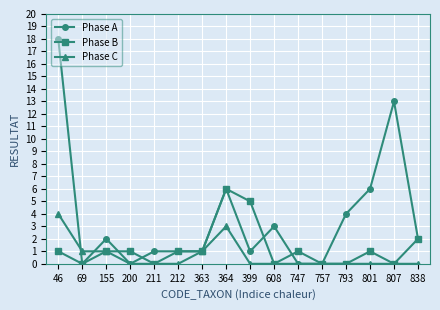

How many data points in Phase A are less than 2?

8